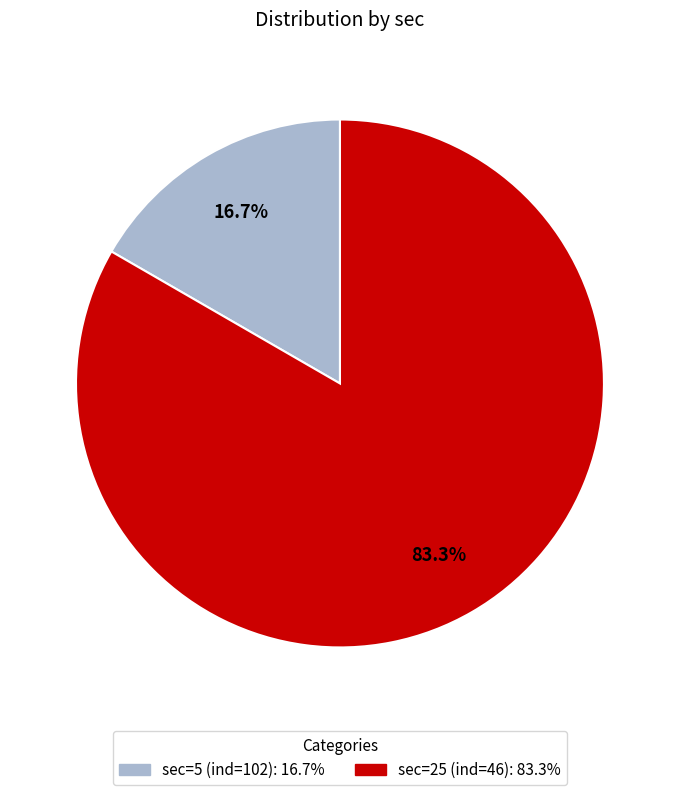

Is there a majority slice in this chart?

Yes